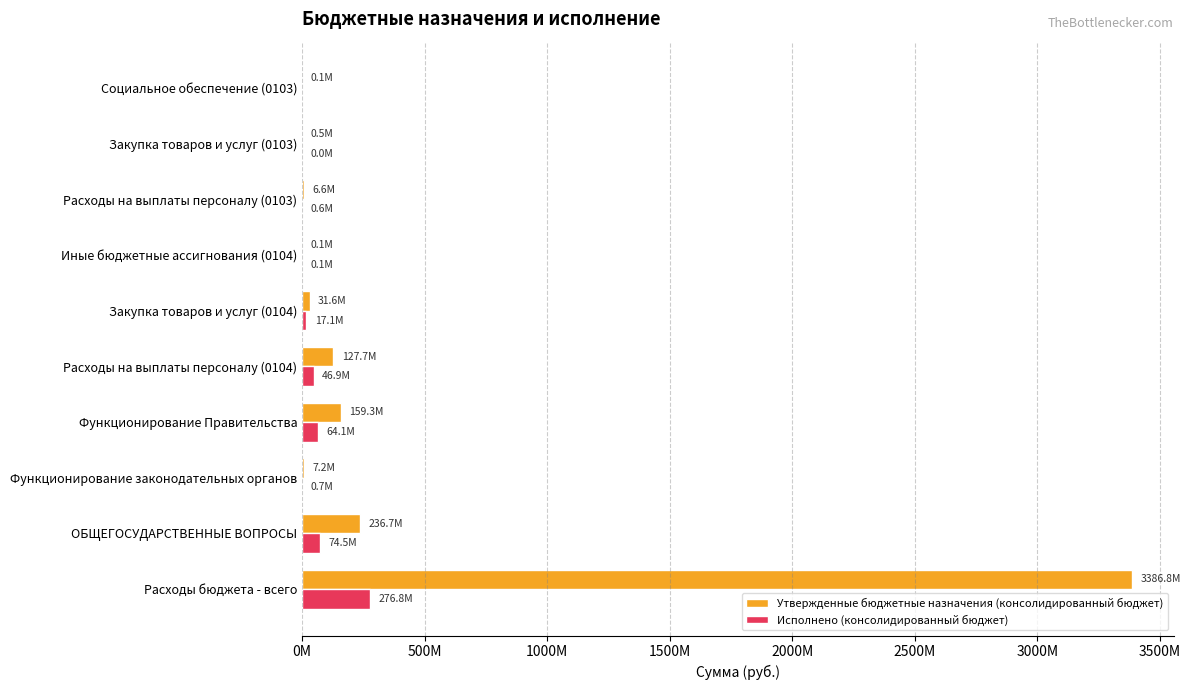

What are all the series names shown in the legend?

Утвержденные бюджетные назначения (консолидированный бюджет), Исполнено (консолидированный бюджет)